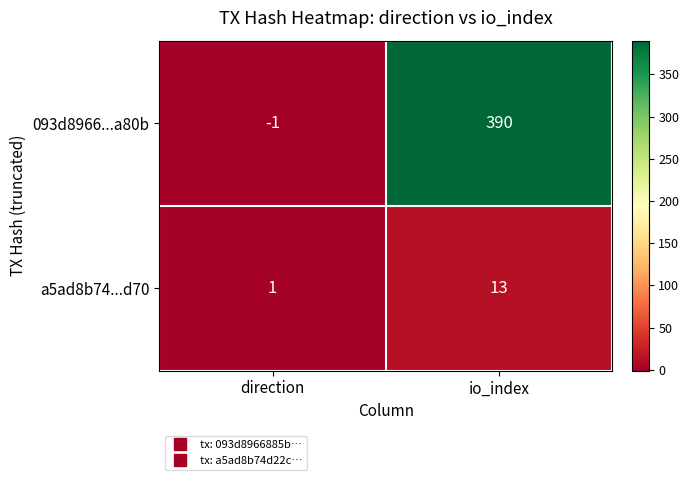

What is the total value across all series at io_index?

403